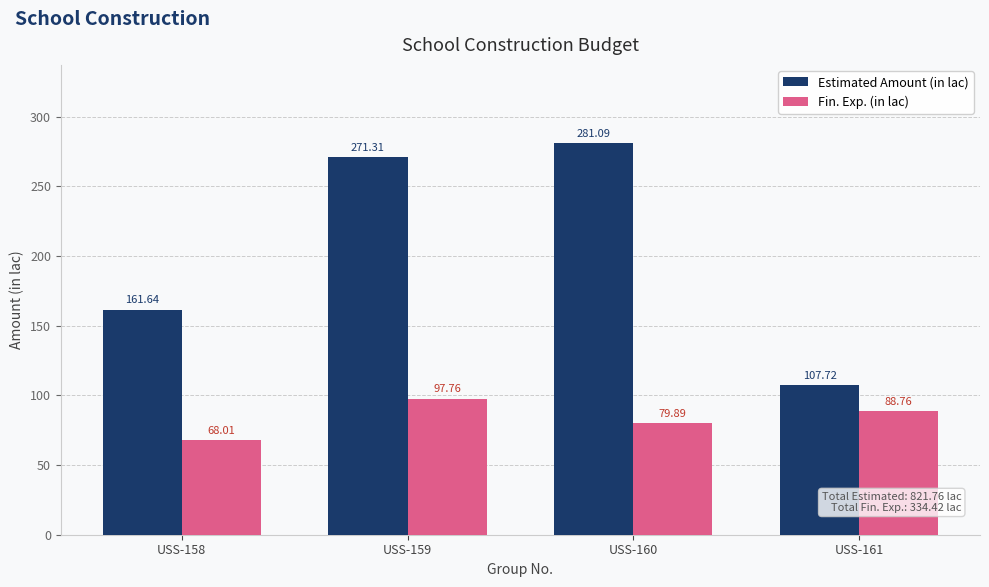

What is the value of the Fin. Exp. (in lac) bar at the 1st from the left?

68.0